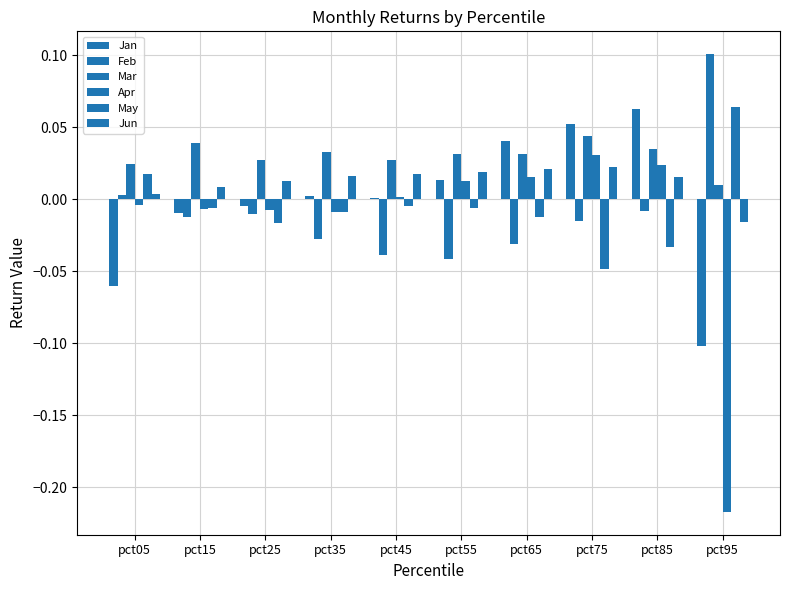

Where is Jun nearest to the value 0?

pct05